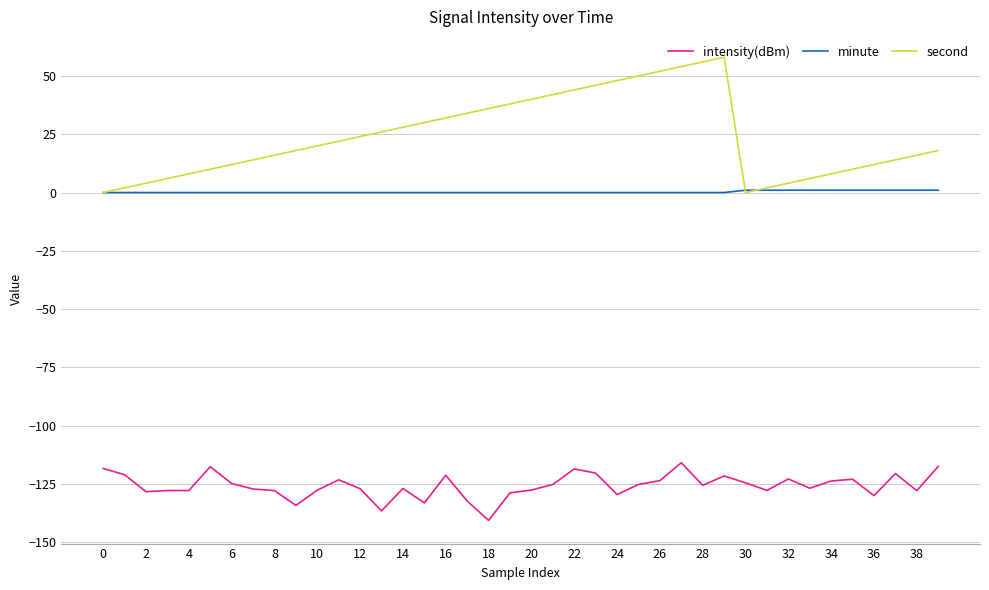

What is the difference between the second highest and minimum values in the second series?

56.0